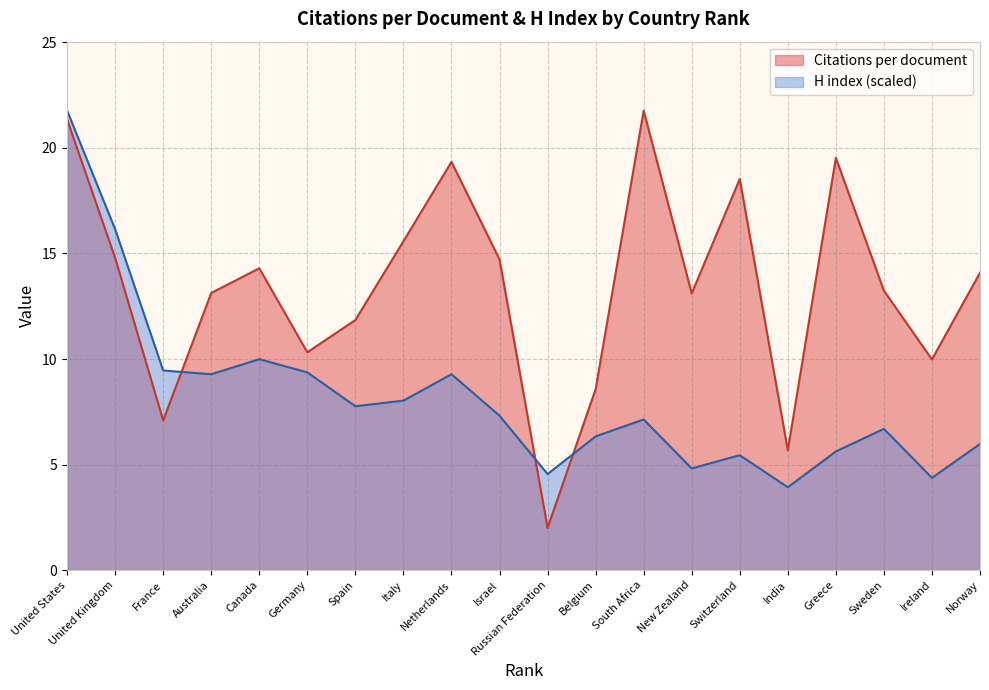

How many data points in H index are above 7?

11